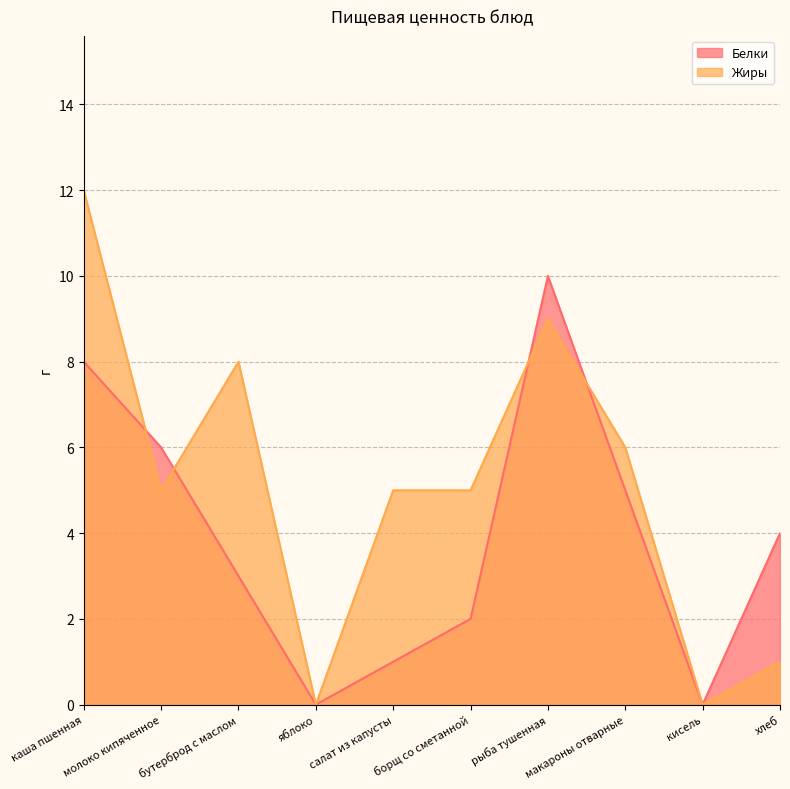

What are all the series names shown in the legend?

Белки, Жиры